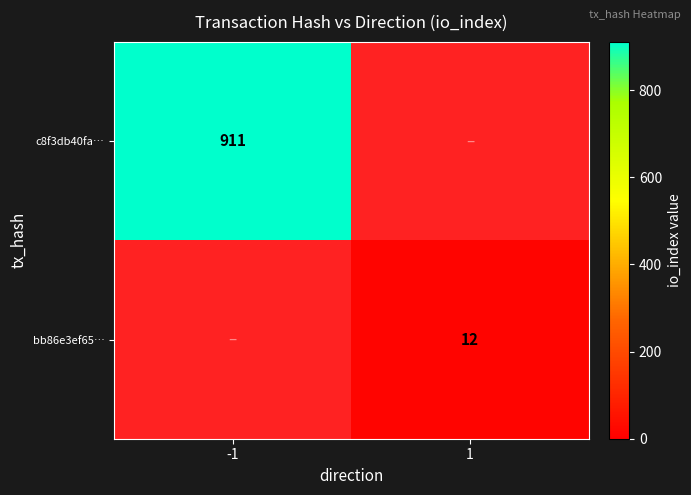

Is it true that bb86e3ef65… equals 12 at 1?

True